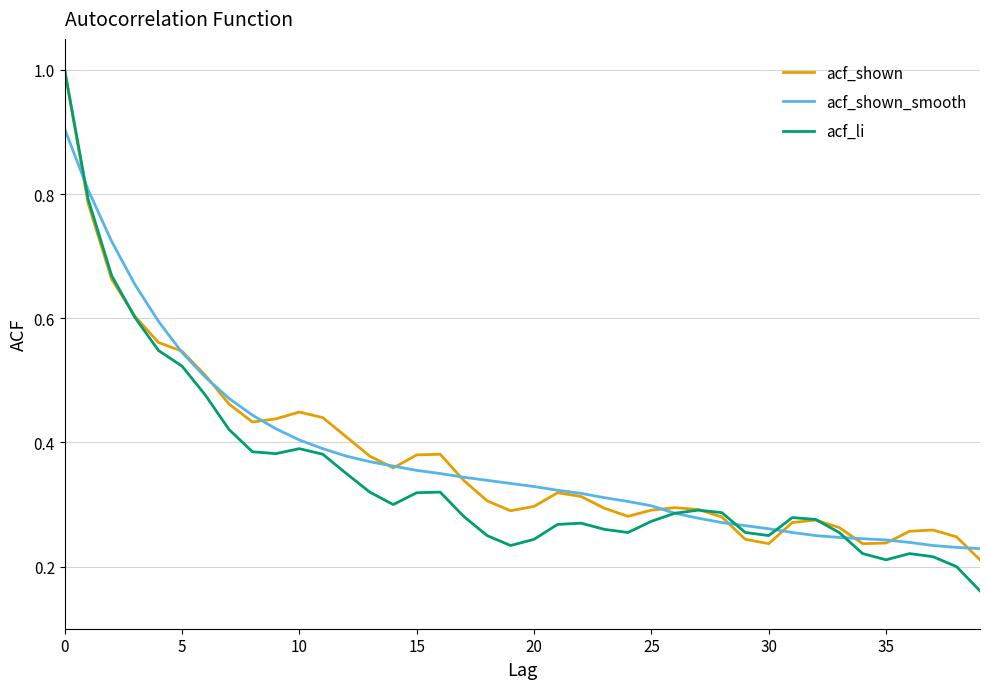

Which series has the largest range (max minus min)?

acf_li